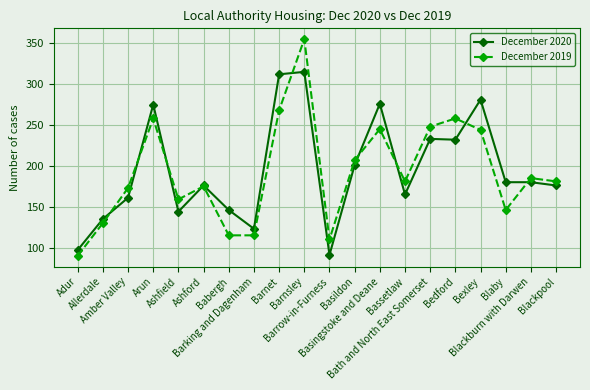

Is the value of December 2020 at Basingstoke and Deane greater than the value of December 2019 at Blackburn with Darwen?

Yes